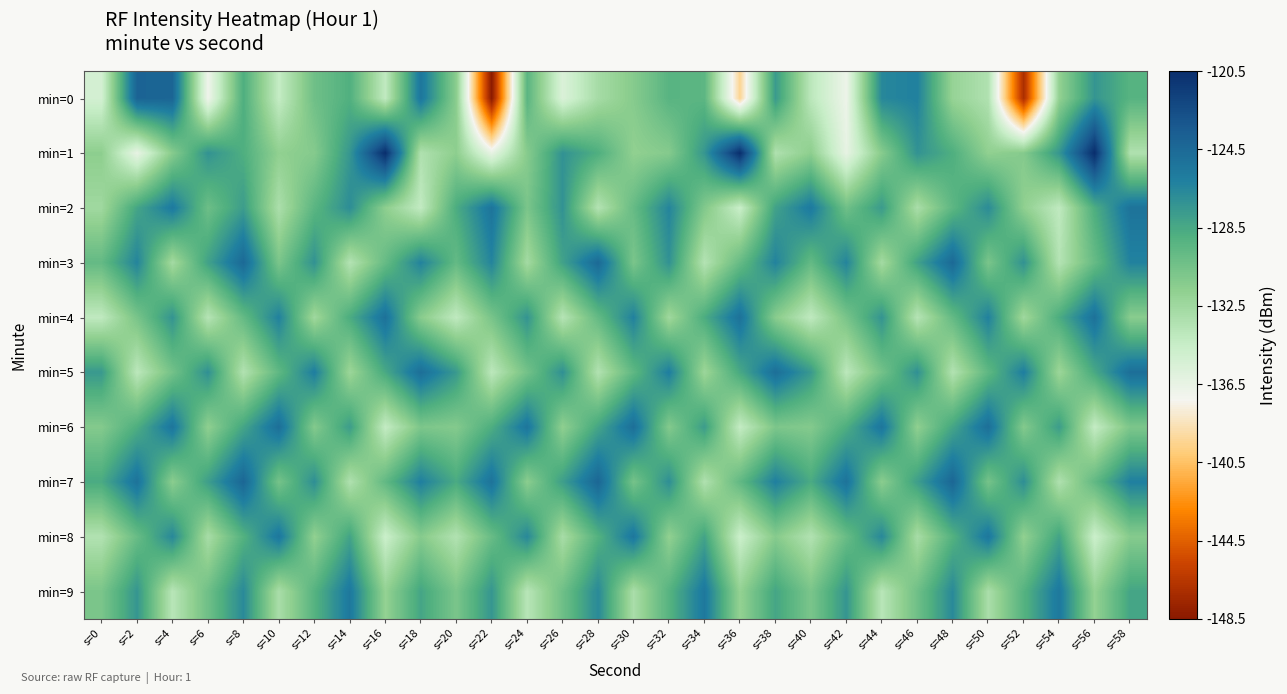

What is the minimum value shown in the chart?

-148.5